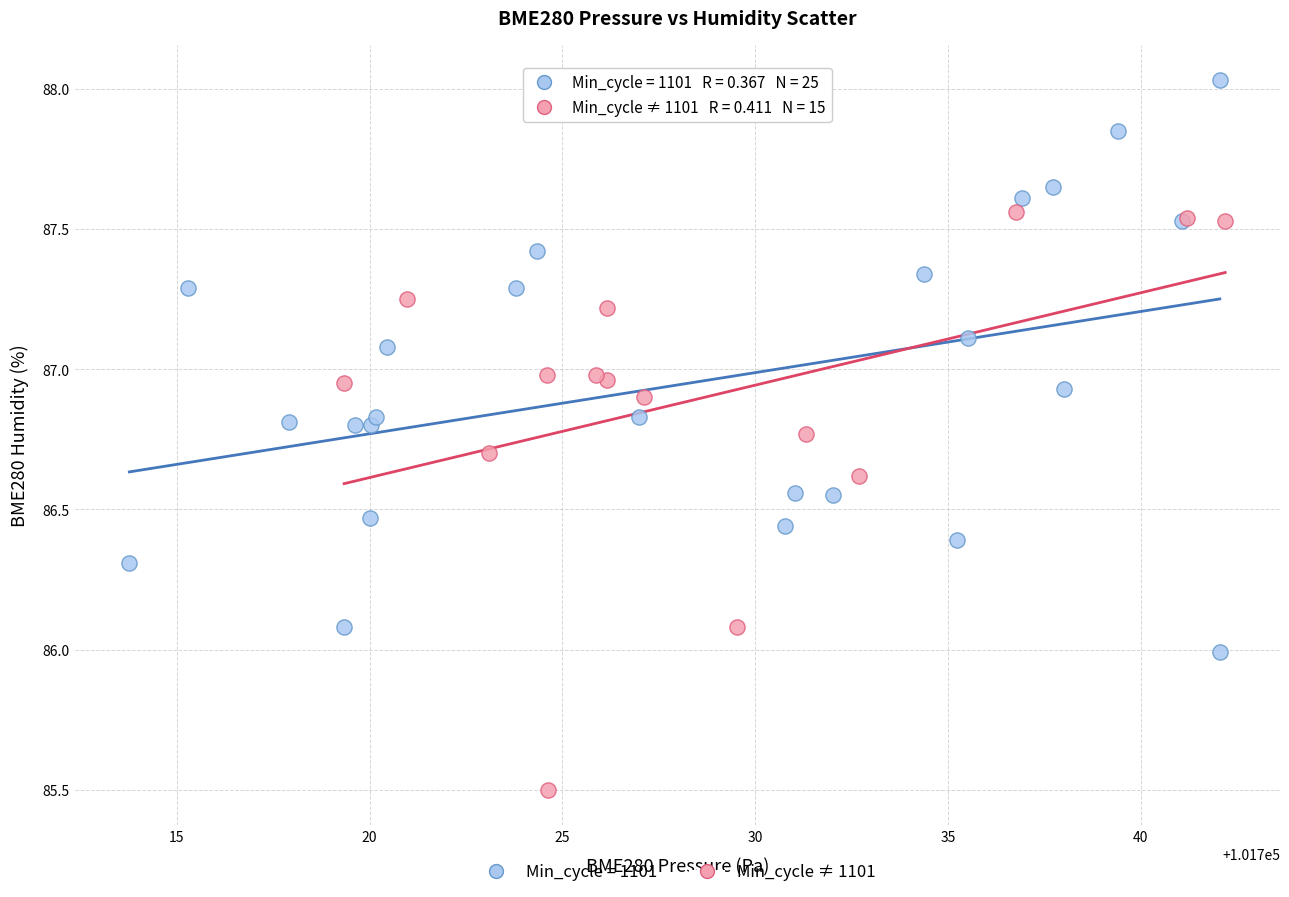

Which series contains the highest Y value?

Min_cycle = 1101